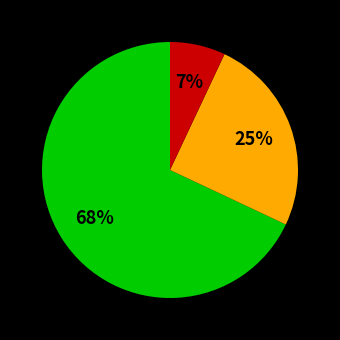

Is there any slice that represents more than half of the pie?

Yes